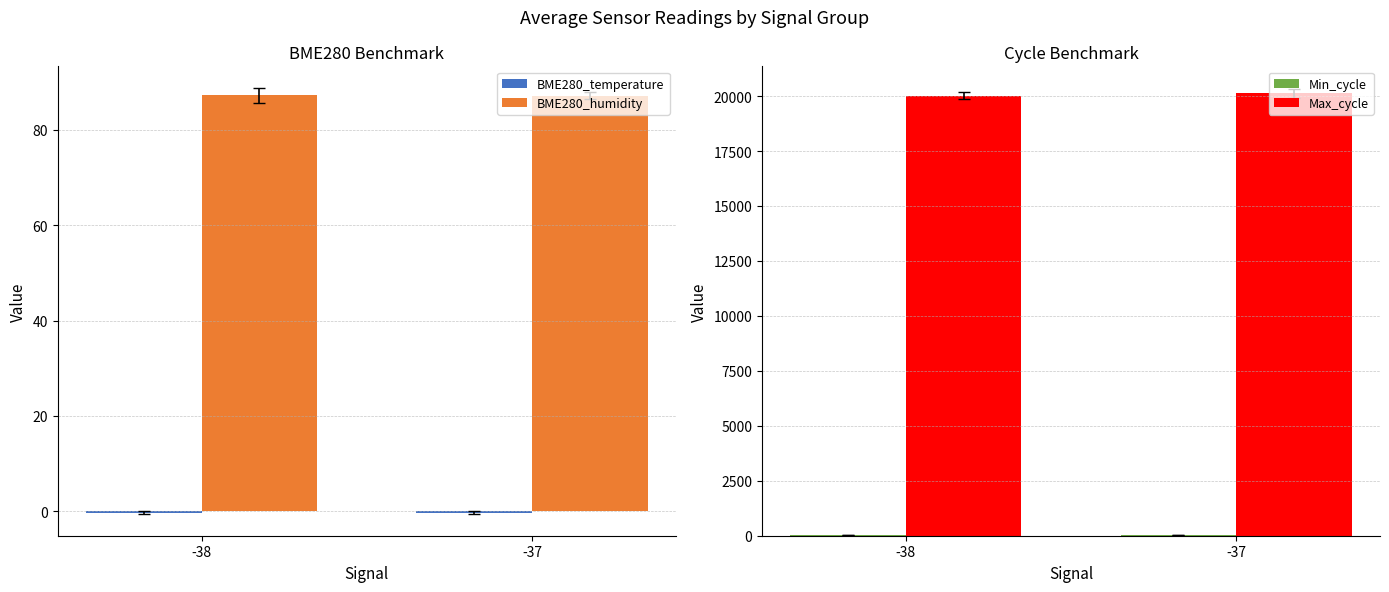

Which series has the widest spread of values?

Max_cycle